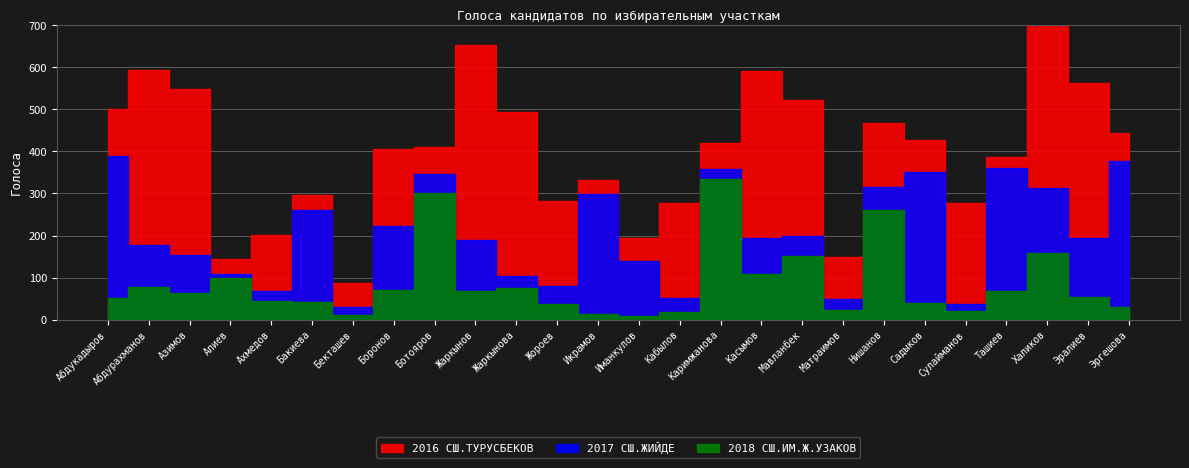

Reading left to right, transcribe all the data shown in this chart.

2016 СШ.ТУРУСБЕКОВ: Абдукадыров=112	Абдурахманов=417	Азимов=395	Алиев=35	Ахмедов=133	Бакиева=35	Бекташев=57	Боронов=183	Ботояров=64	Жаркынов=465	Жаркынова=389	Жороев=204	Икрамов=33	Иманкулов=54	Кабылов=226	Каримжанова=64	Касымов=398	Мавланбек=325	Матраимов=101	Нишанов=151	Садыков=75	Сулайманов=241	Ташиев=26	Халиков=391	Эралиев=369	Эргешова=65
2017 СШ.ЖИЙДЕ: Абдукадыров=338	Абдурахманов=99	Азимов=89	Алиев=8	Ахмедов=25	Бакиева=220	Бекташев=18	Боронов=151	Ботояров=46	Жаркынов=121	Жаркынова=28	Жороев=43	Икрамов=285	Иманкулов=131	Кабылов=34	Каримжанова=22	Касымов=85	Мавланбек=47	Матраимов=27	Нишанов=56	Садыков=313	Сулайманов=17	Ташиев=293	Халиков=153	Эралиев=139	Эргешова=348
2018 СШ.ИМ.Ж.УЗАКОВ: Абдукадыров=51	Абдурахманов=78	Азимов=64	Алиев=100	Ахмедов=44	Бакиева=41	Бекташев=12	Боронов=71	Ботояров=301	Жаркынов=68	Жаркынова=76	Жороев=36	Икрамов=13	Иманкулов=8	Кабылов=18	Каримжанова=335	Касымов=108	Мавланбек=151	Матраимов=22	Нишанов=260	Садыков=39	Сулайманов=20	Ташиев=67	Халиков=159	Эралиев=54	Эргешова=30